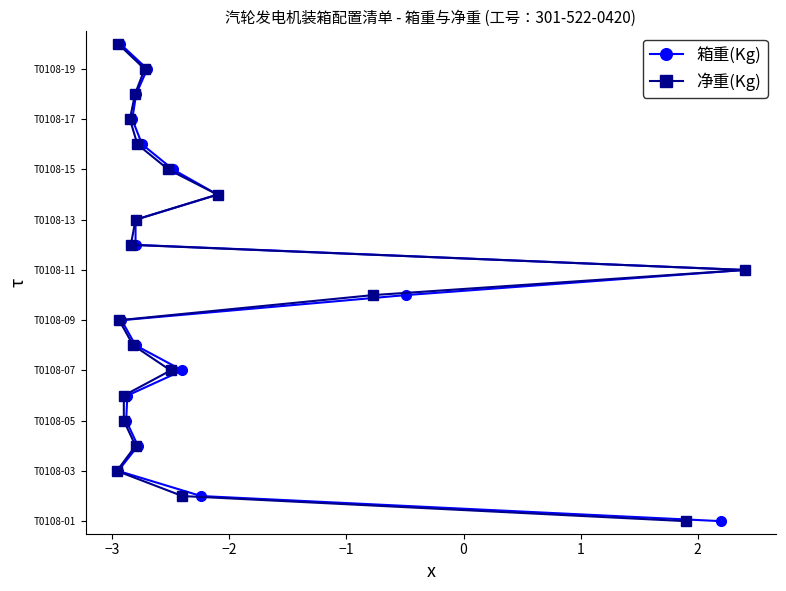

Rank the series by their maximum value, from lowest to highest.

箱重(Kg), 净重(Kg)